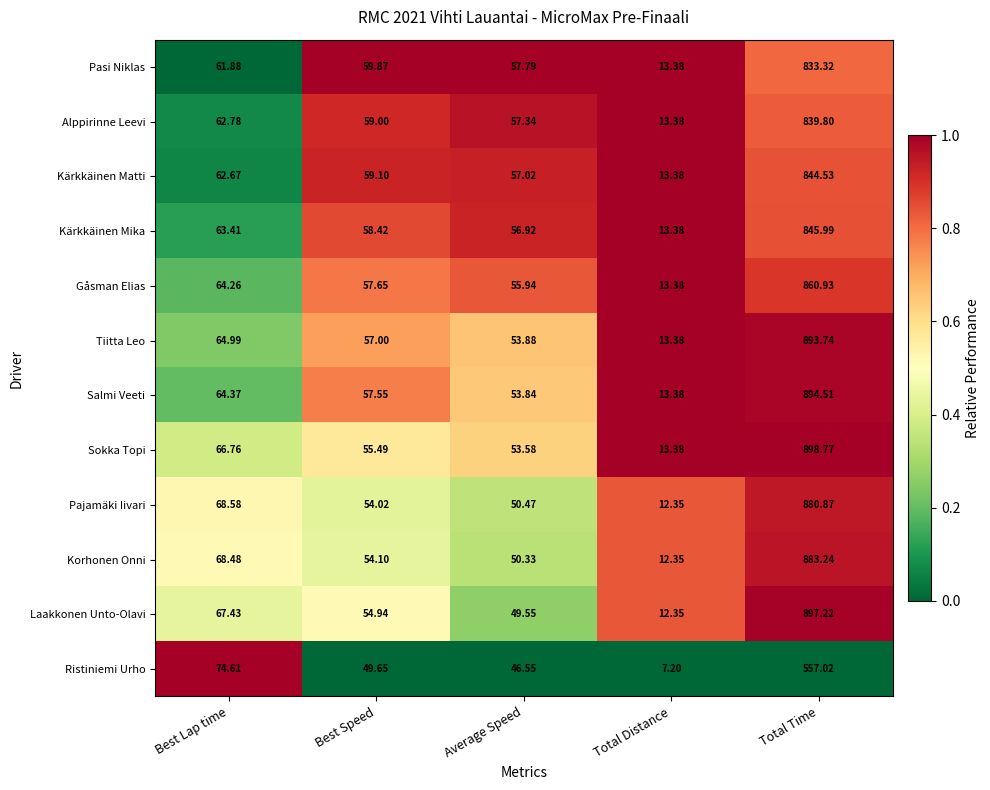

Which category has the highest value in the Pajamäki Iivari series?

Total Time